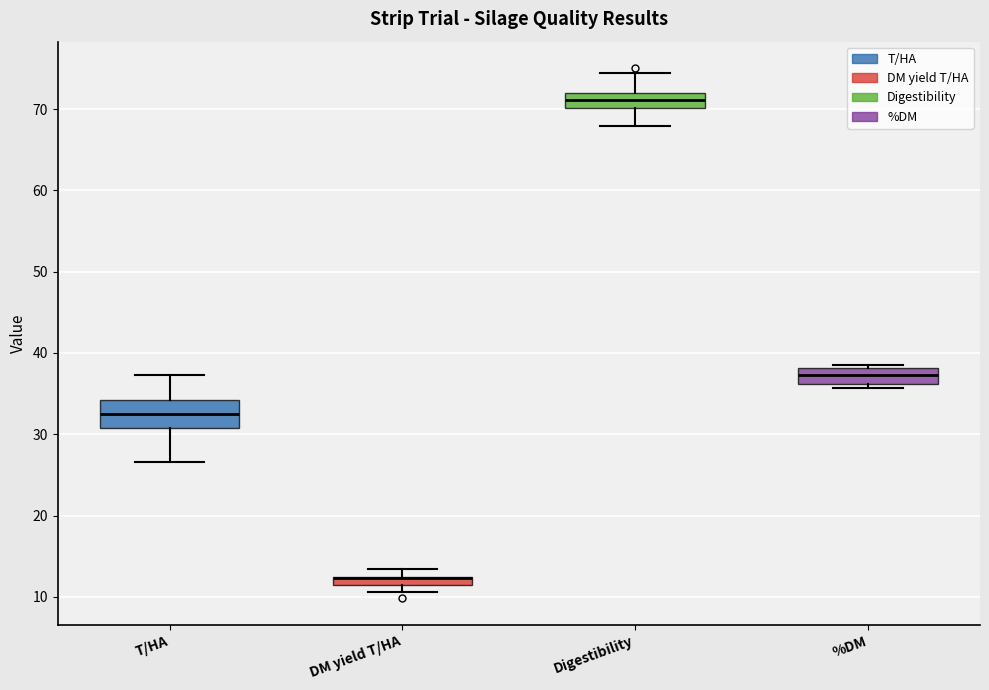

Where is the lower edge of the box for T/HA on the y-axis? The values are not printed on the chart, so give them approximately, as read against the axis.

31